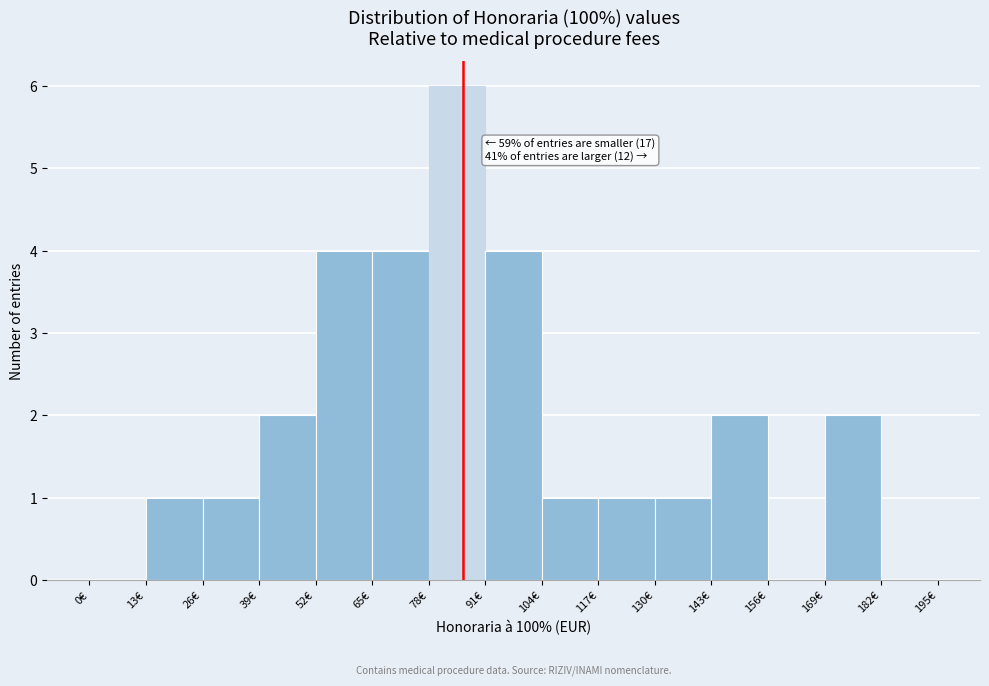

Which range on the x-axis has the tallest bar?

78 to 91